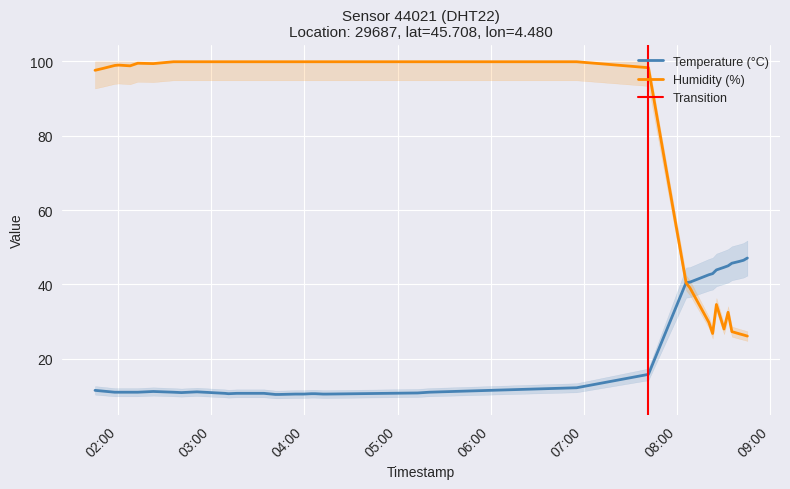

Where is humidity nearest to the value 63?

2022-10-31T08:06:02